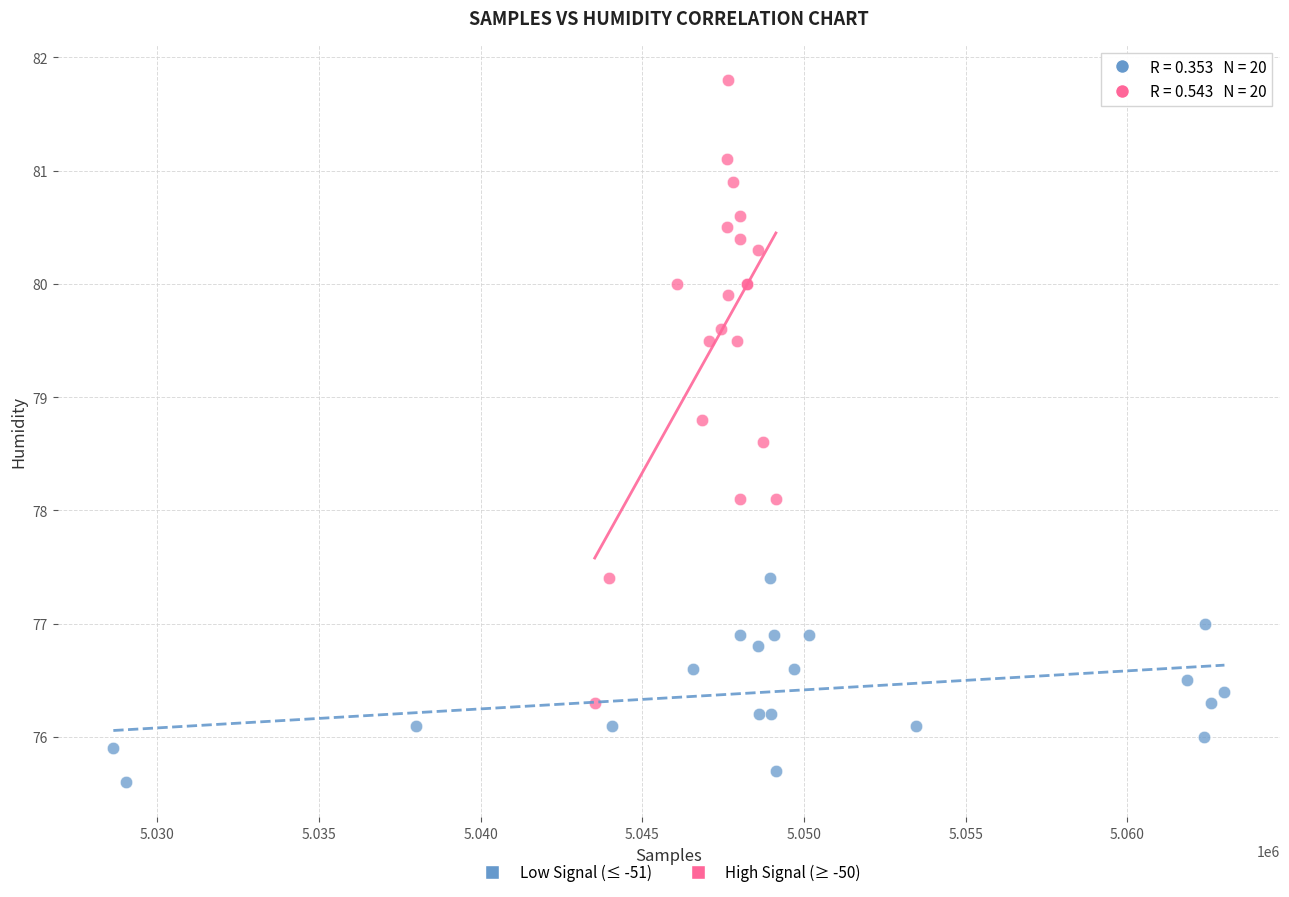

Which series reaches the maximum Y coordinate?

High Signal (≥ -50)